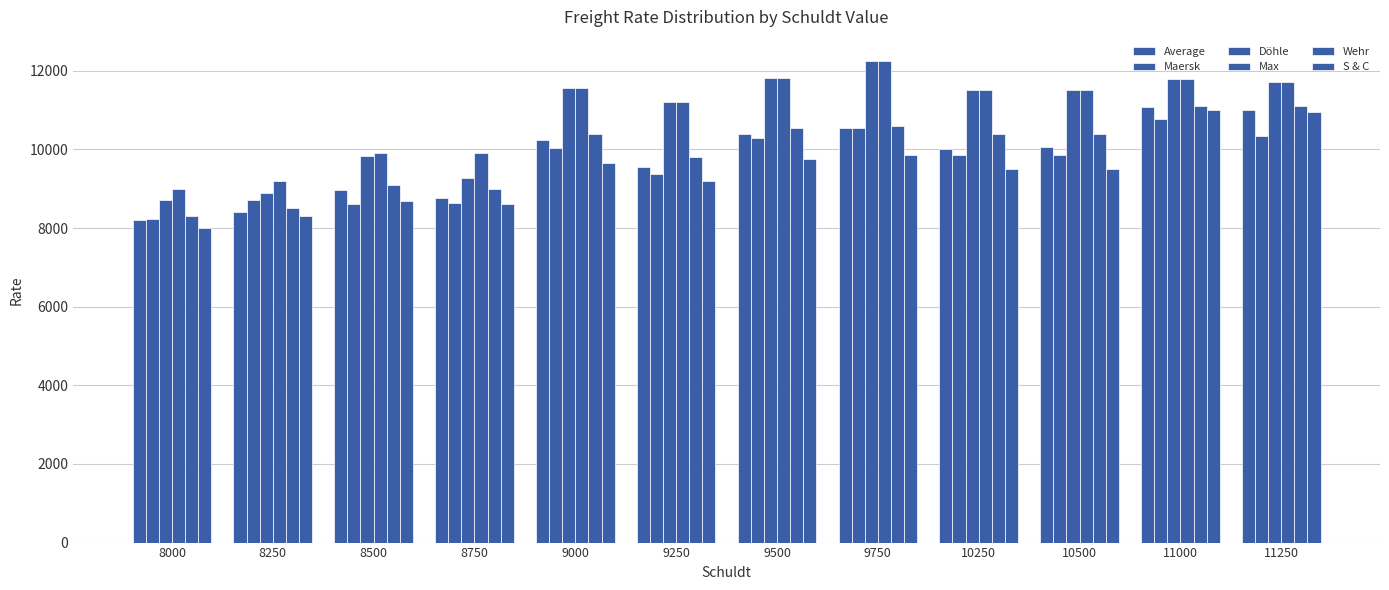

Reading right to left, what are all the values shown in this chart?

Average: 11011	11070	10057	10005	10557	10390	9562	10247	8770	8961	8400	8207
Maersk: 10347	10783	9849	9849	10550	10286	9375	10042	8625	8623	8710	8240
Döhle: 11708	11800	11513	11513	12250	11813	11200	11563	9275	9825	8883	8717
Max: 11708	11800	11513	11513	12250	11813	11200	11563	9900	9900	9200	9000
Wehr: 11100	11100	10400	10400	10600	10550	9800	10400	9000	9100	8500	8300
S & C: 10950	11000	9500	9500	9850	9750	9200	9650	8600	8700	8300	8000